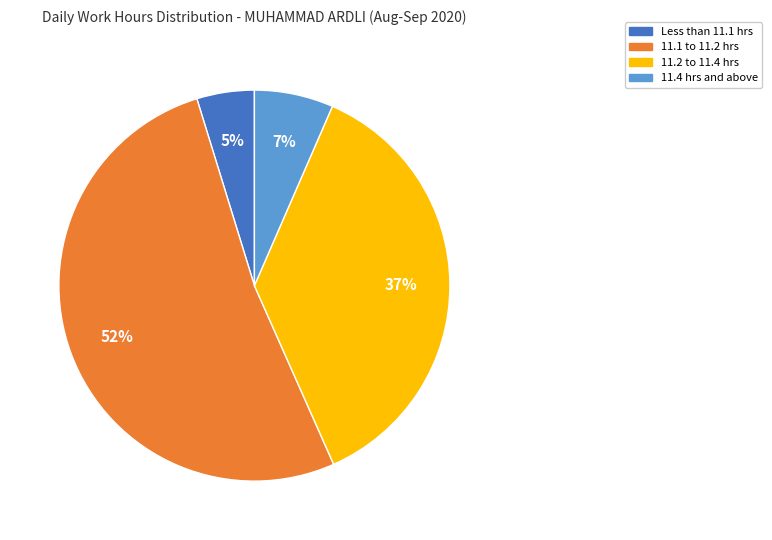

Is there a majority slice in this chart?

Yes